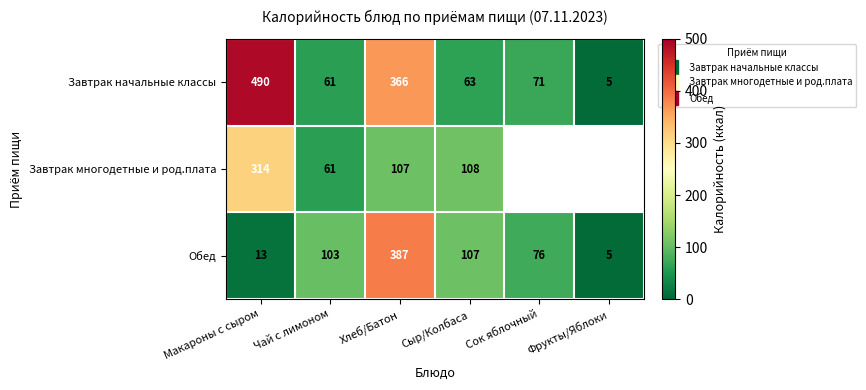

What is the maximum value shown in the chart?

490.0